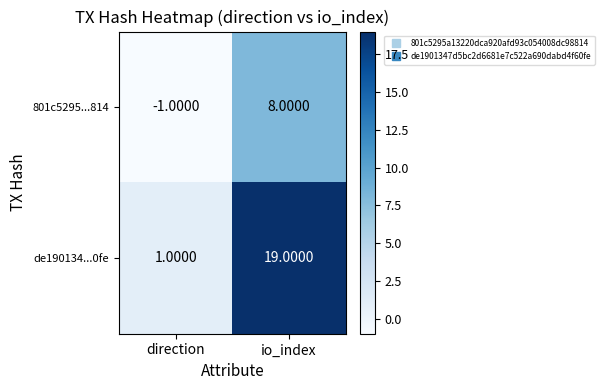

Count the number of categories in the chart.

2